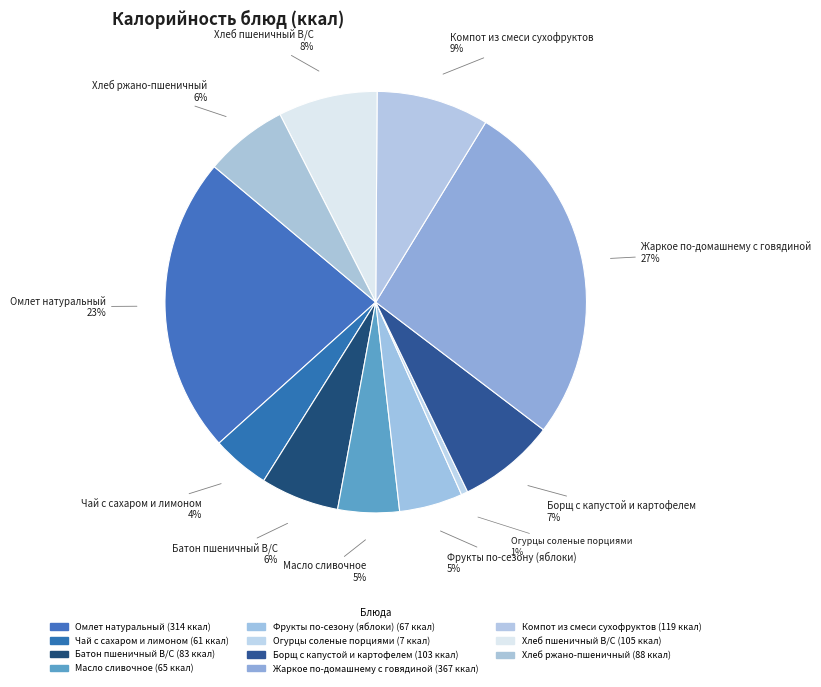

Is Омлет натуральный the majority of the pie?

No